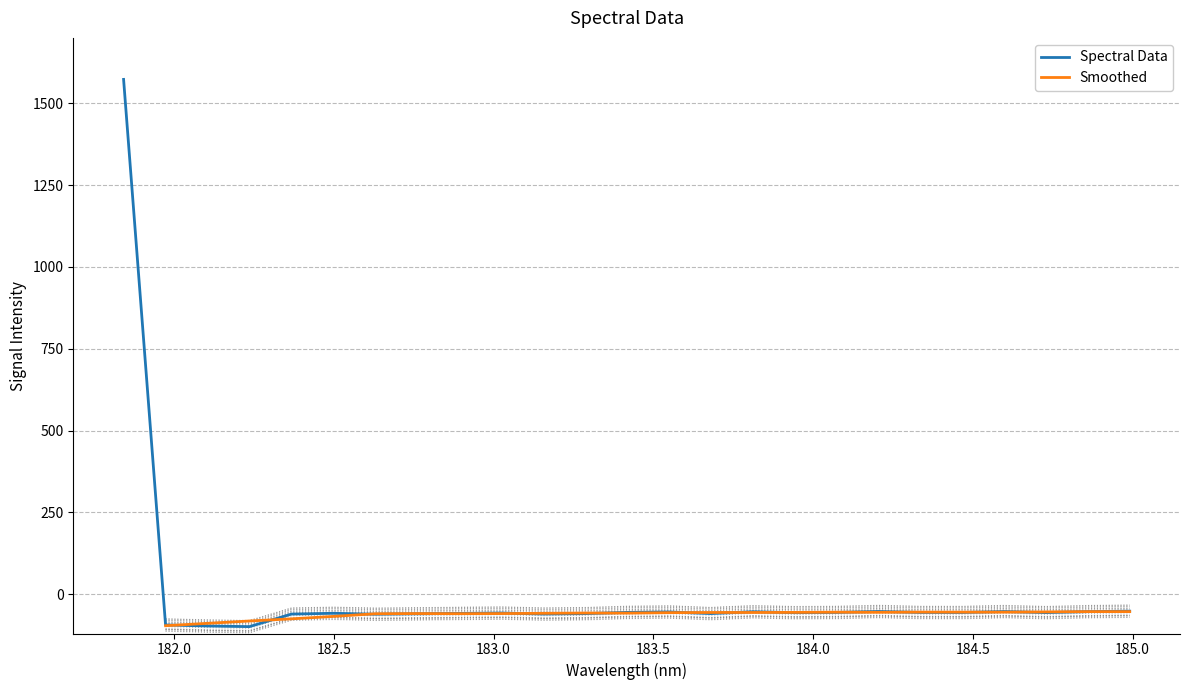

What is the maximum value for Spectral Data?

1573.2